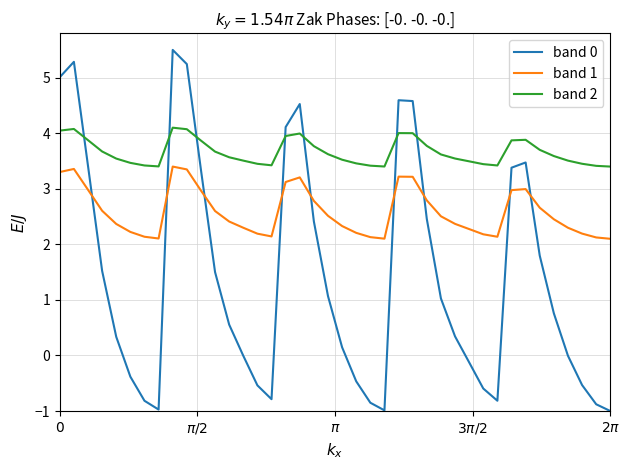

True or false: band 1 and band 2 intersect in this chart.

False